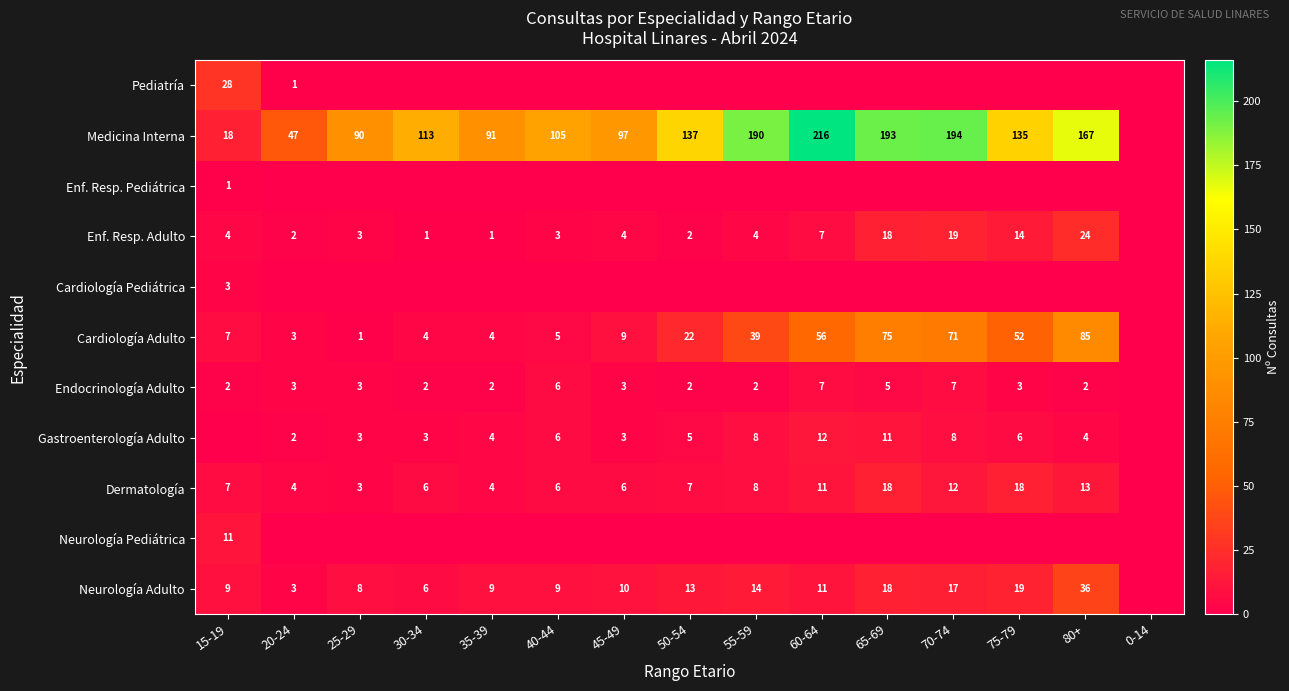

True or false: Dermatología has a value of 7 at 50-54.

True